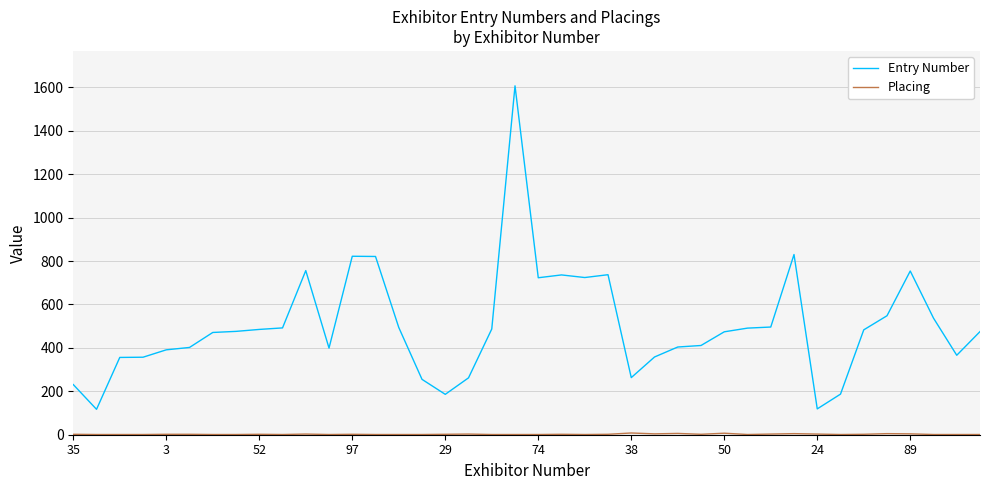

Which series has the largest total across all categories?

Entry Number